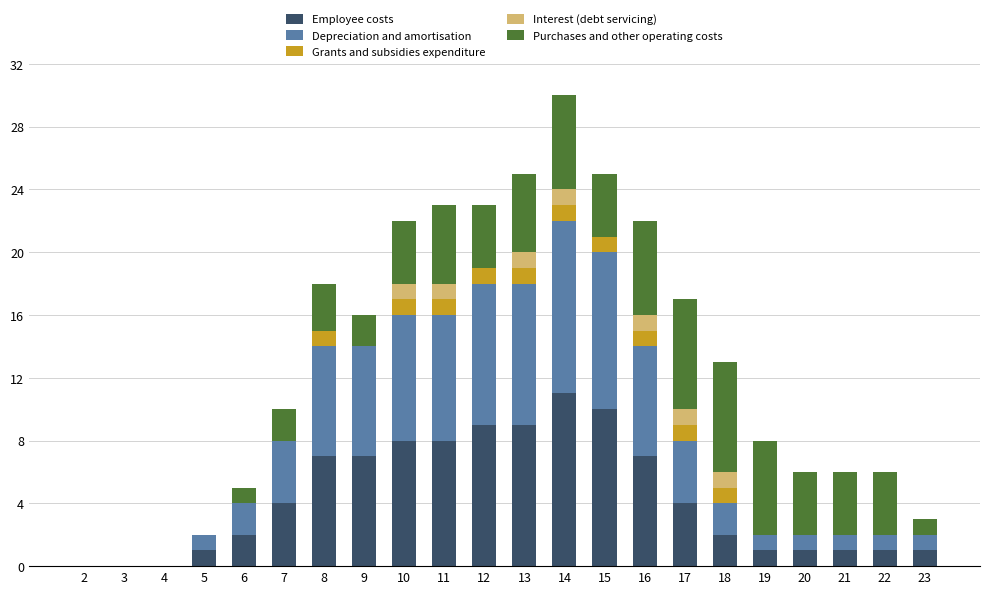

True or false: Employee costs has a value of 8 at 14.

False